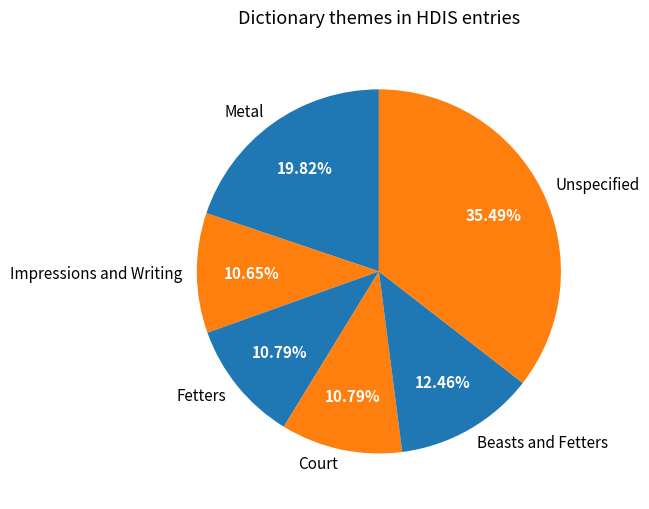

How many segments does this pie chart have?

6